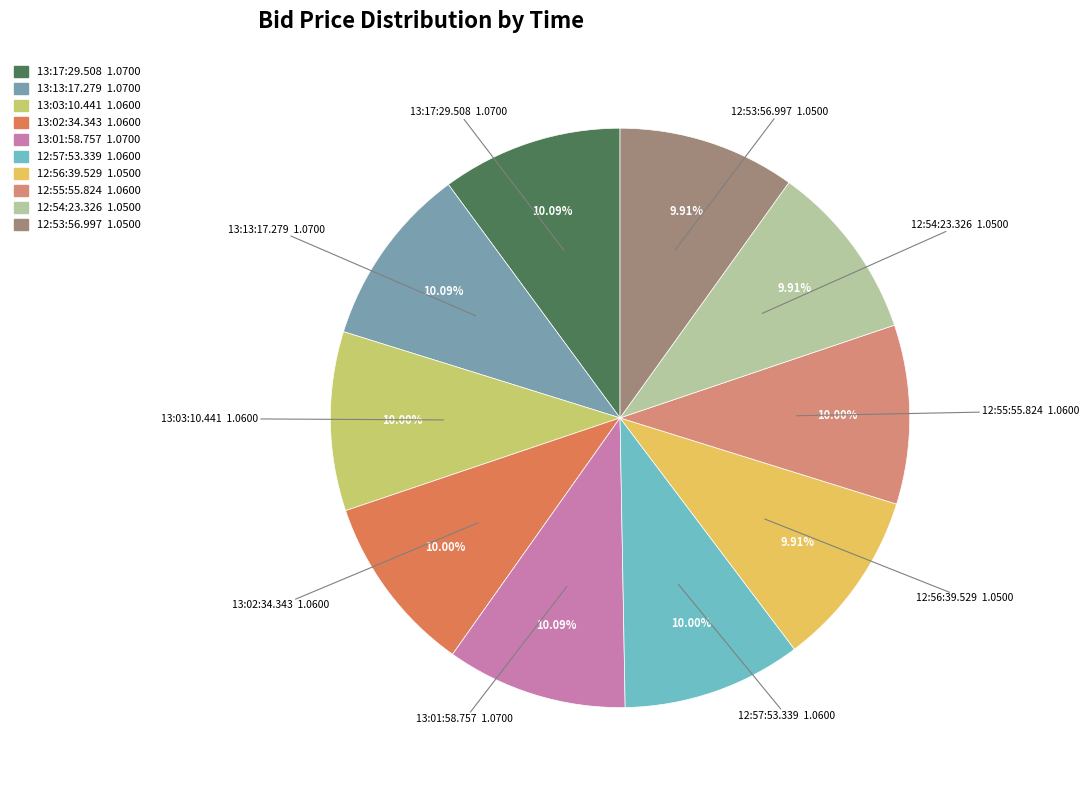

How many slices are in this pie chart?

10